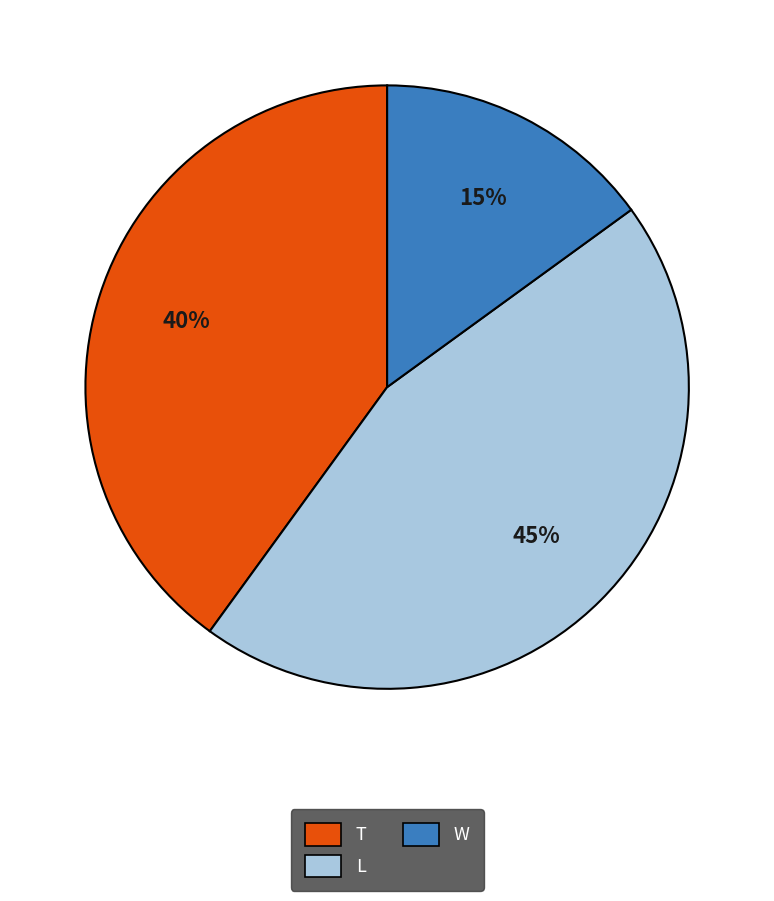

Count the number of slices in the pie.

3